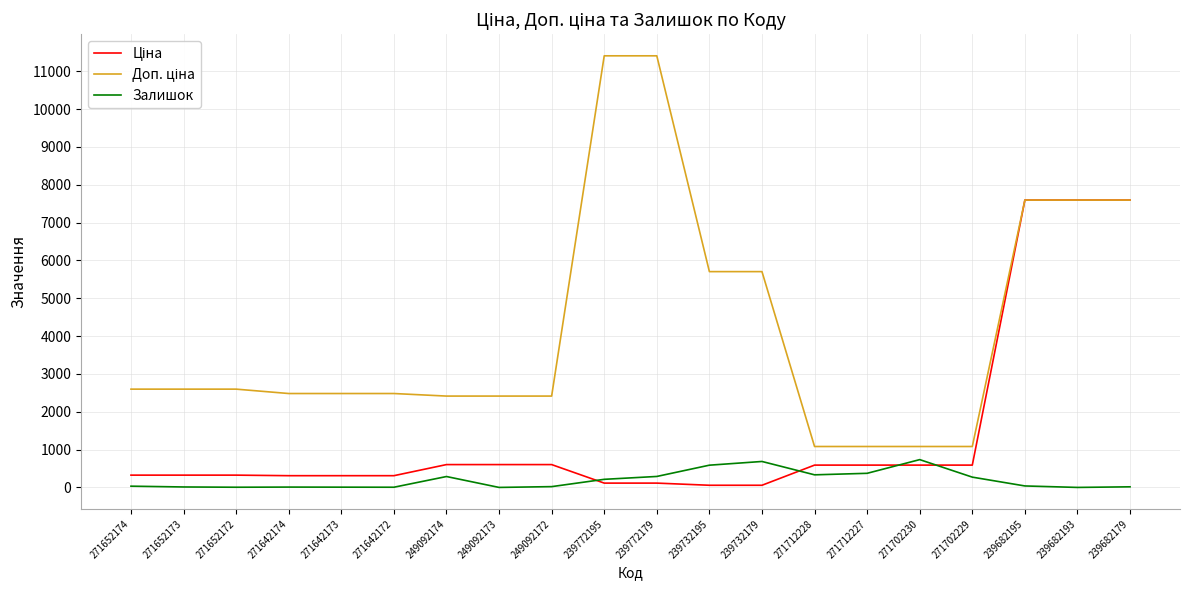

Is it true that Залишок equals 0.0 at 249092173?

True